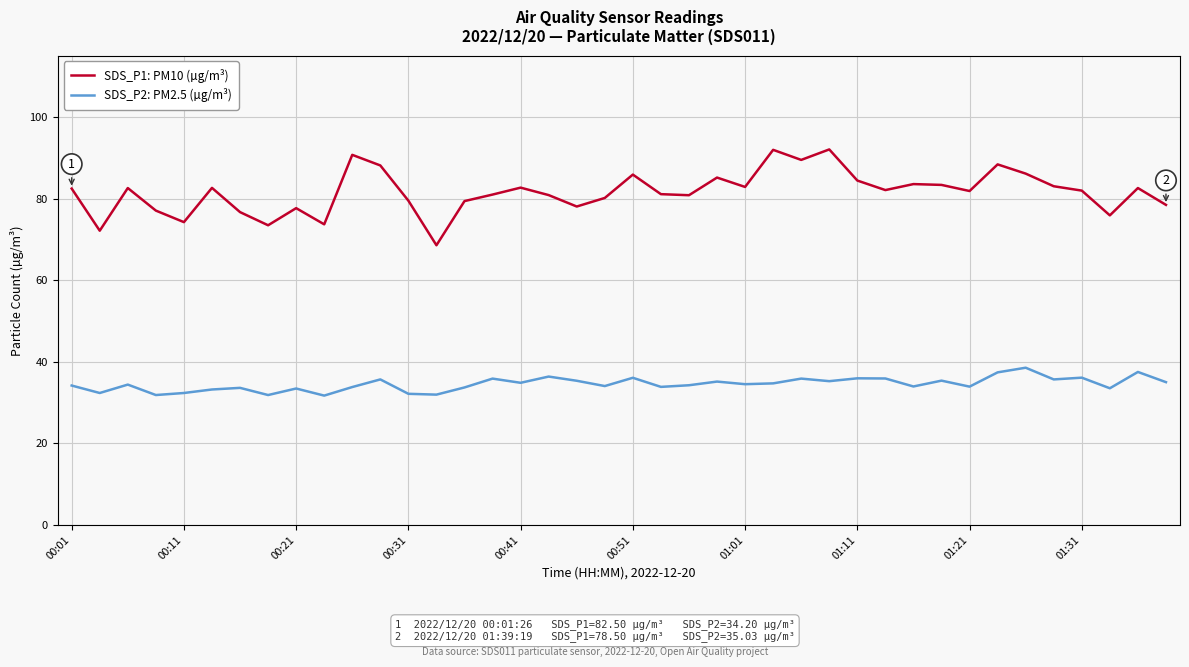

What is the difference between the second highest and minimum values in the SDS_P2: PM2.5 (µg/m³) series?

5.8